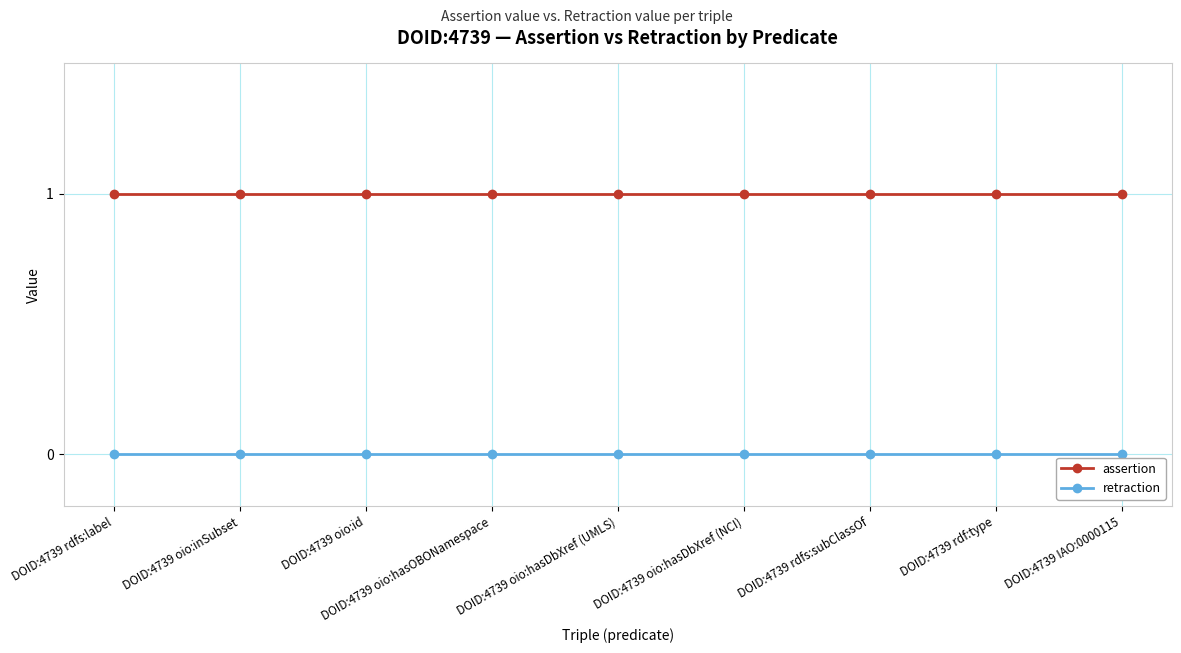

Rank the series by their average value, from lowest to highest.

retraction, assertion